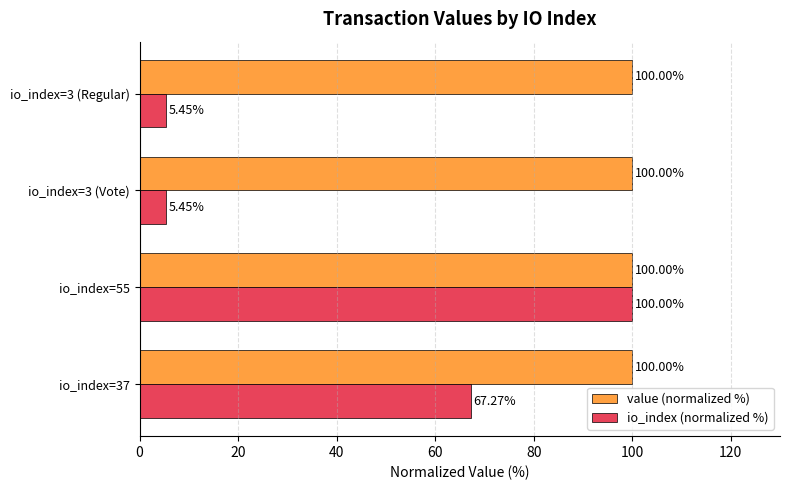

List the series in order of their overall mean, highest first.

value (normalized %), io_index (normalized %)